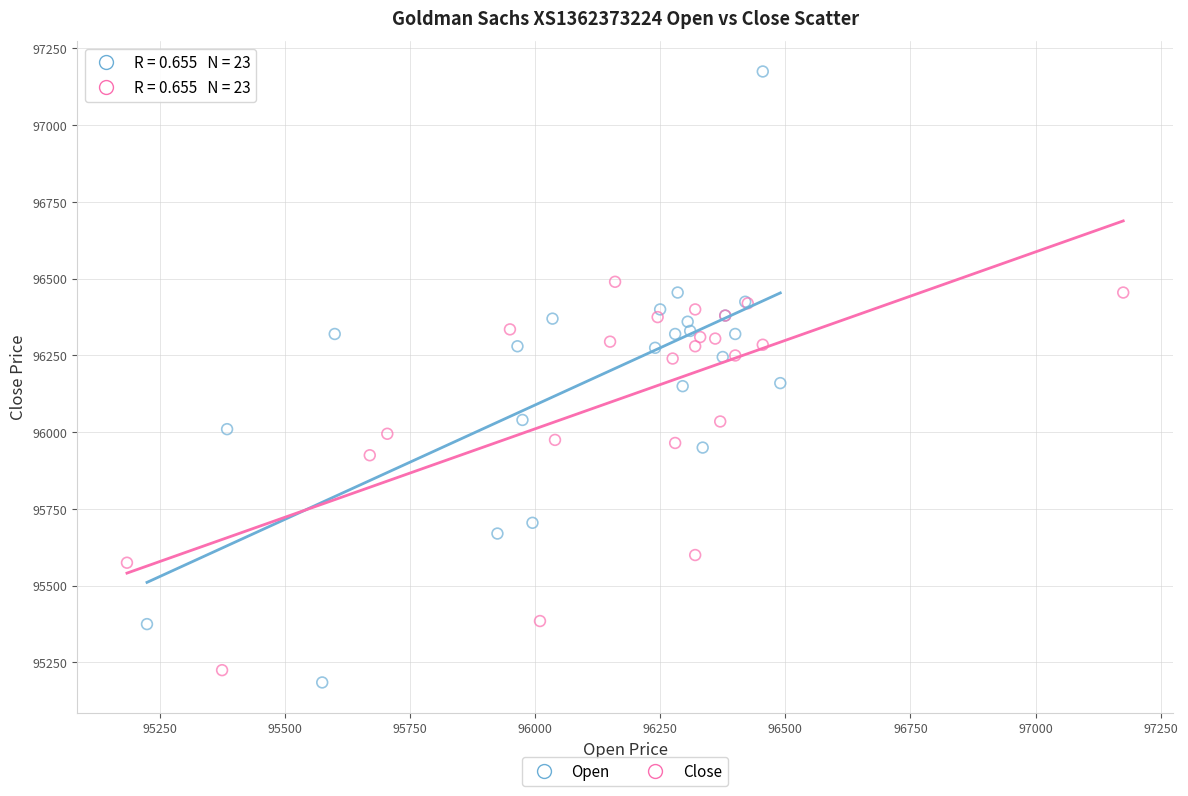

Which series contains the highest Y value?

Open